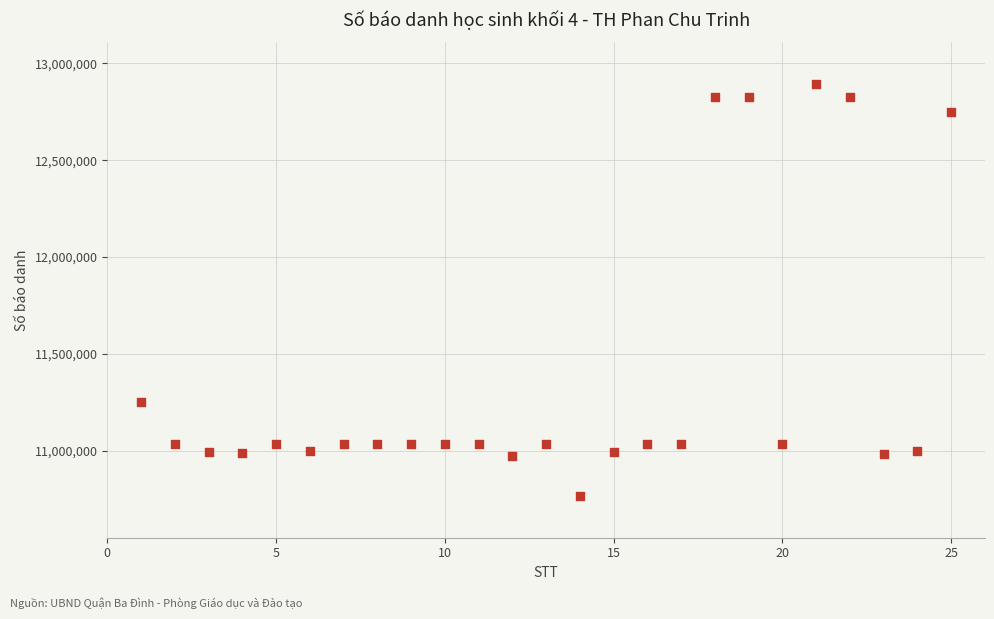

What is the range of X values (max minus min)?

24